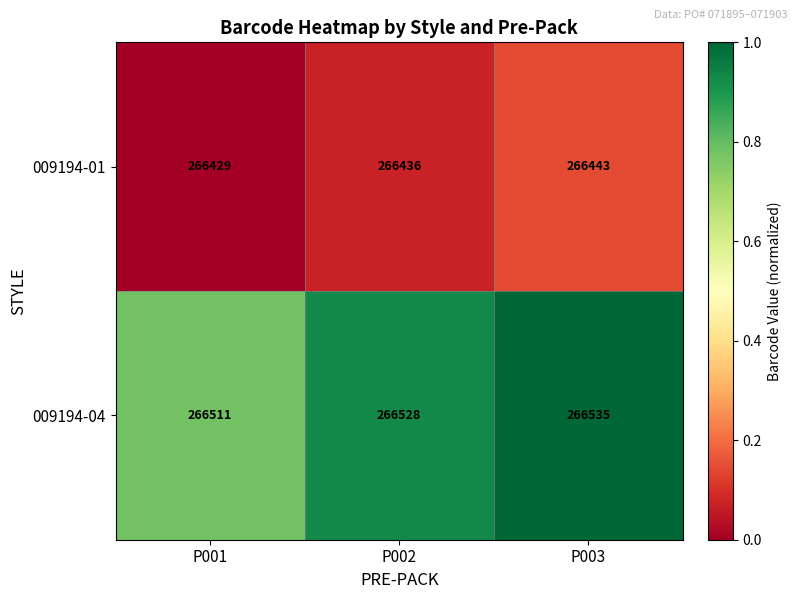

Which series has the largest total across all categories?

009194-04